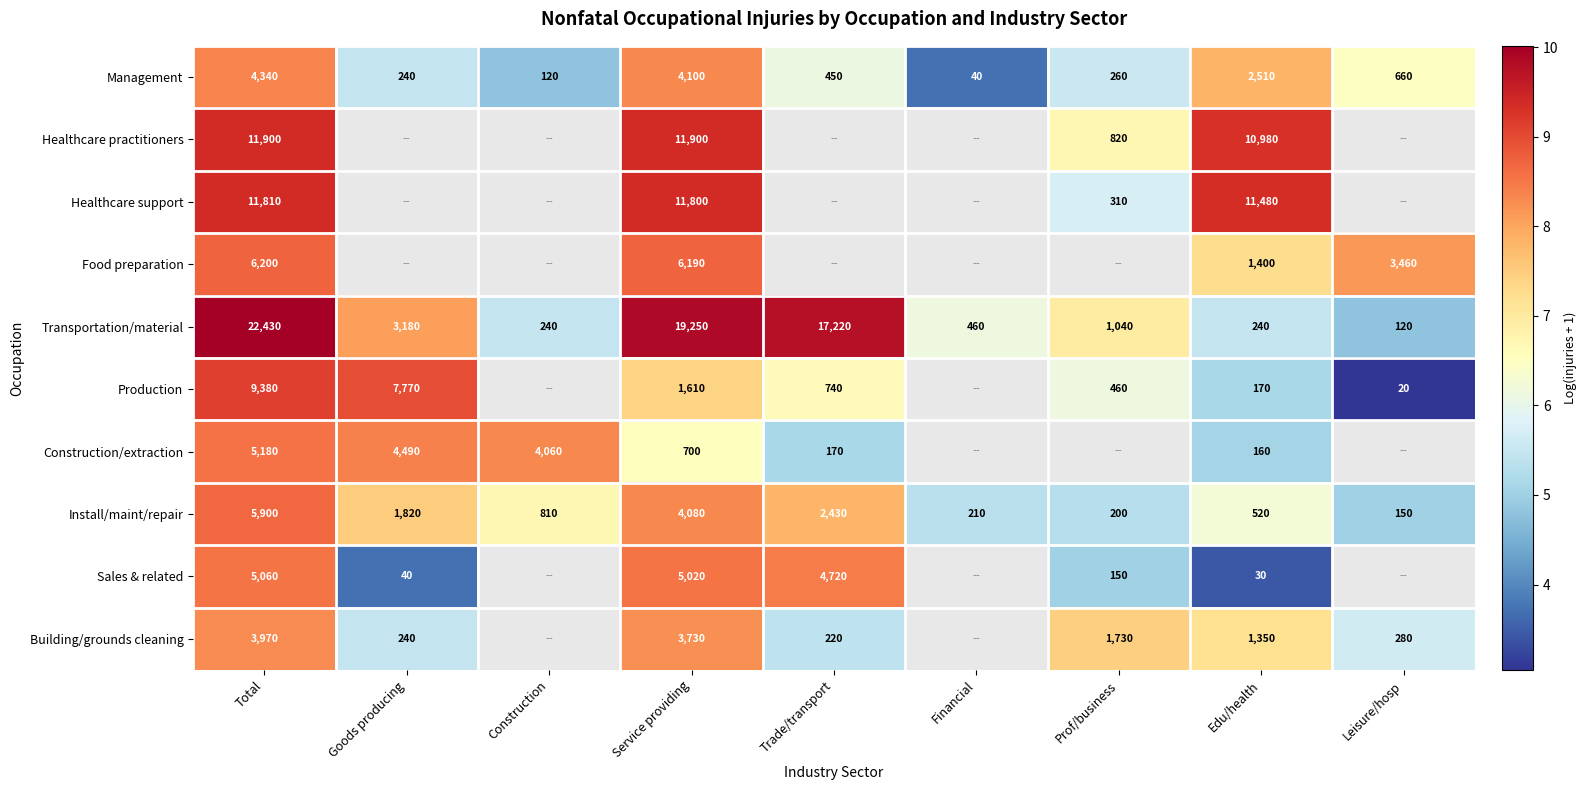

List the labels in order of Management value, smallest first.

Financial, Construction, Goods producing, Prof/business, Trade/transport, Leisure/hosp, Edu/health, Service providing, Total